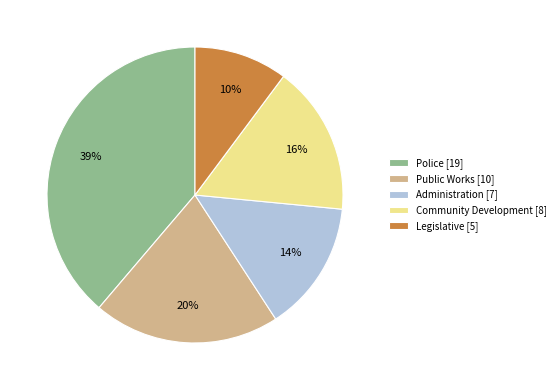

To the nearest percent, what percentage of the pie is Administration [7]?

14%